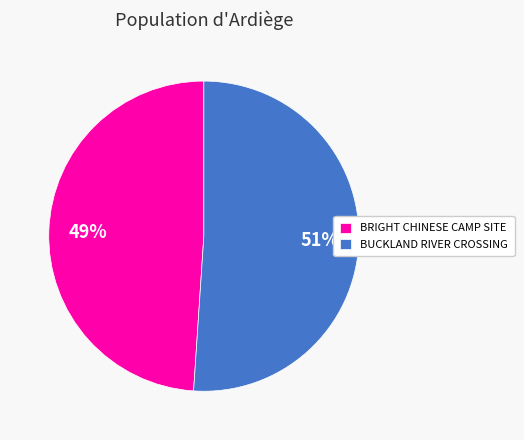

What is the ratio of the value at BUCKLAND RIVER CROSSING to the value at BRIGHT CHINESE CAMP SITE?

1.0